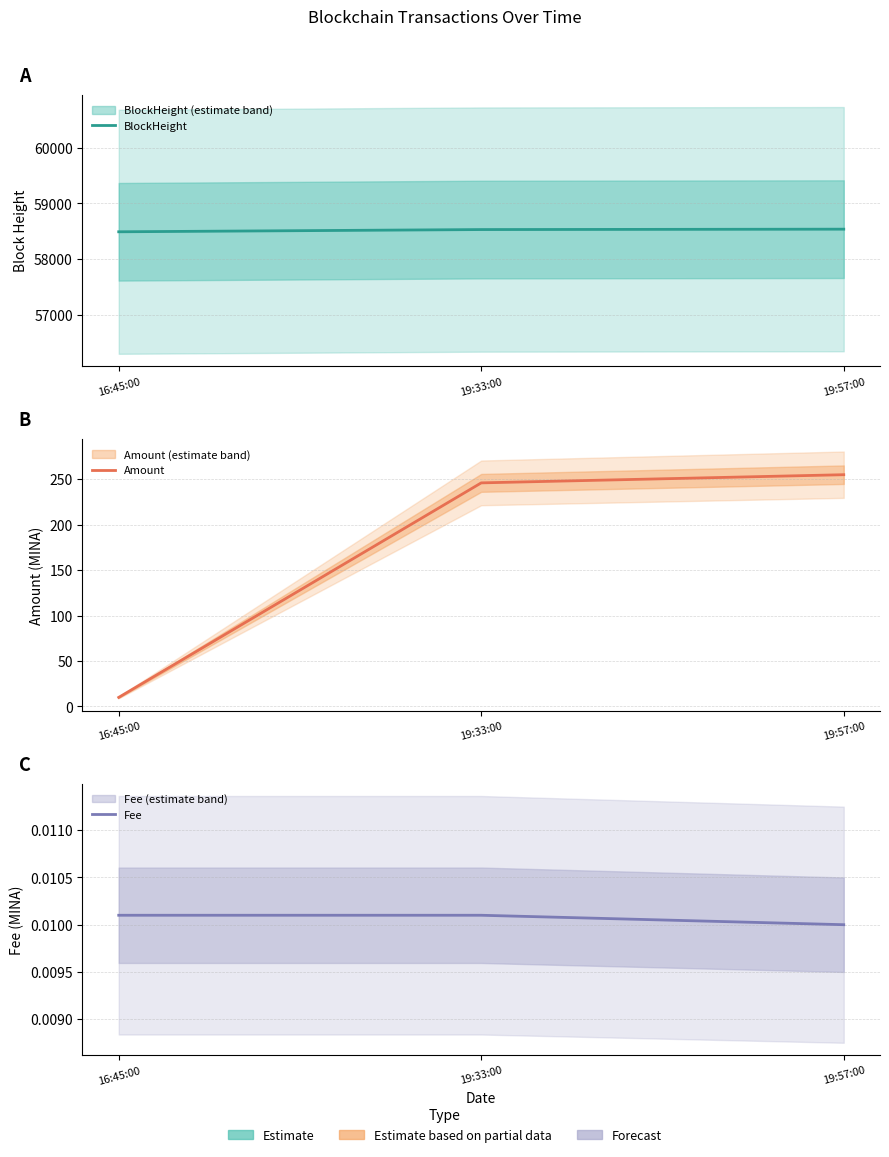

How many categories are shown in the chart?

3